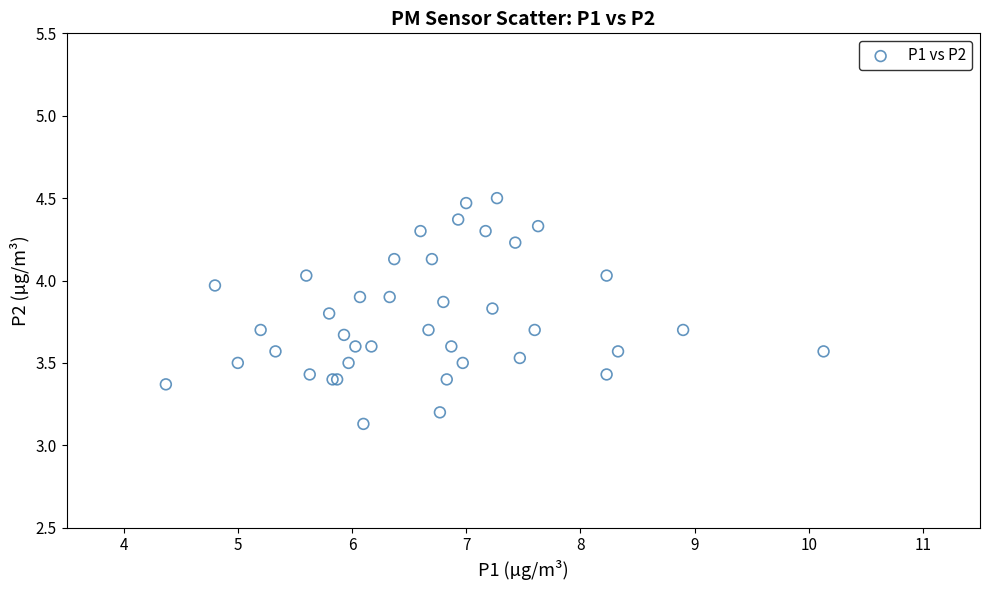

What Y value in the scatter plot is closest to 3?

3.1